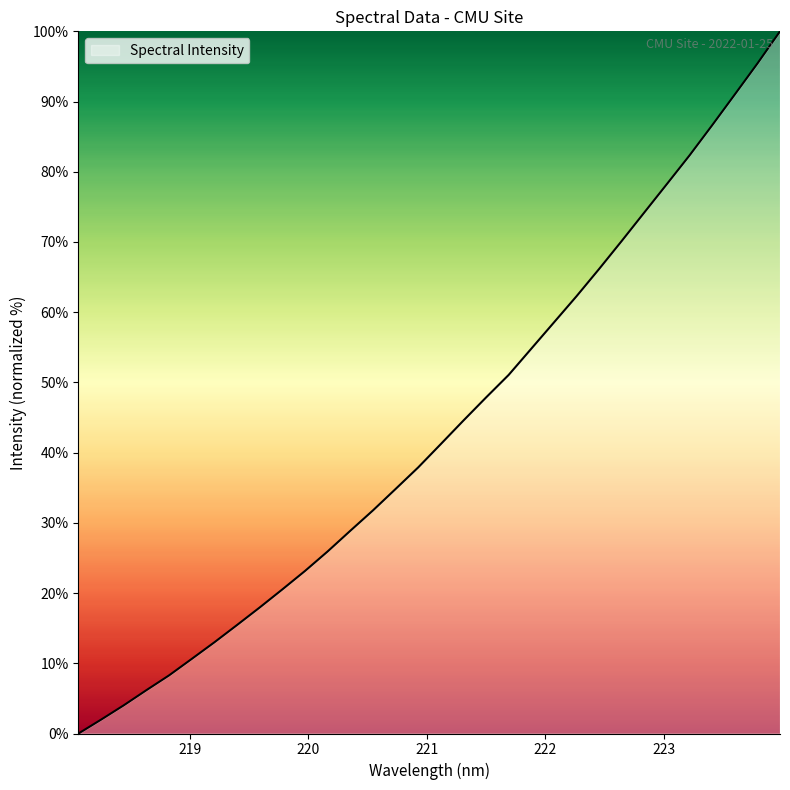

What is the maximum value shown in the chart?

100.0